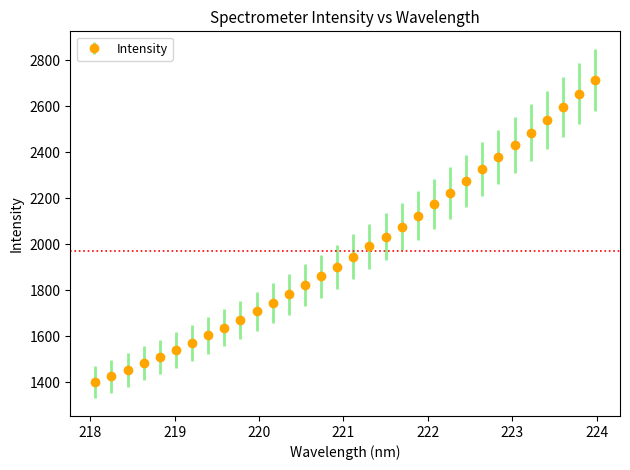

What is the sum of all values?

63090.8